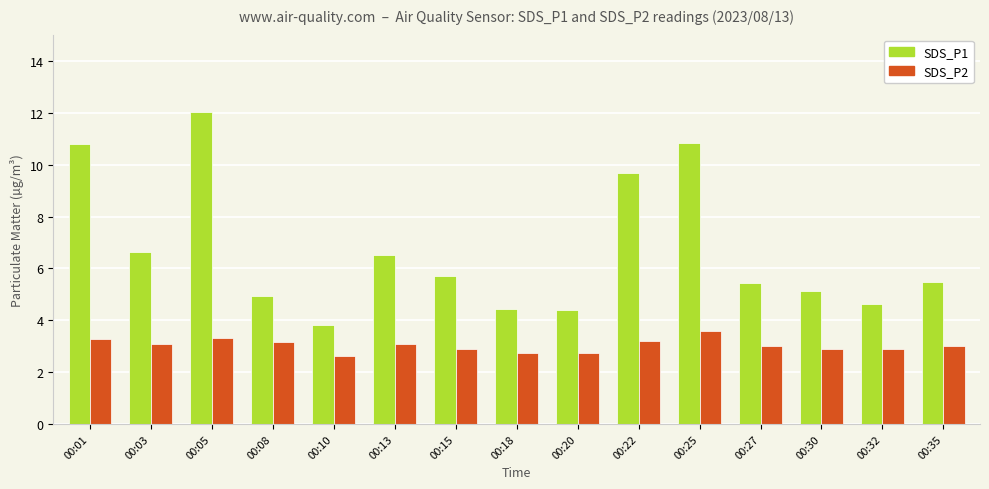

How many data points does each series have?

15